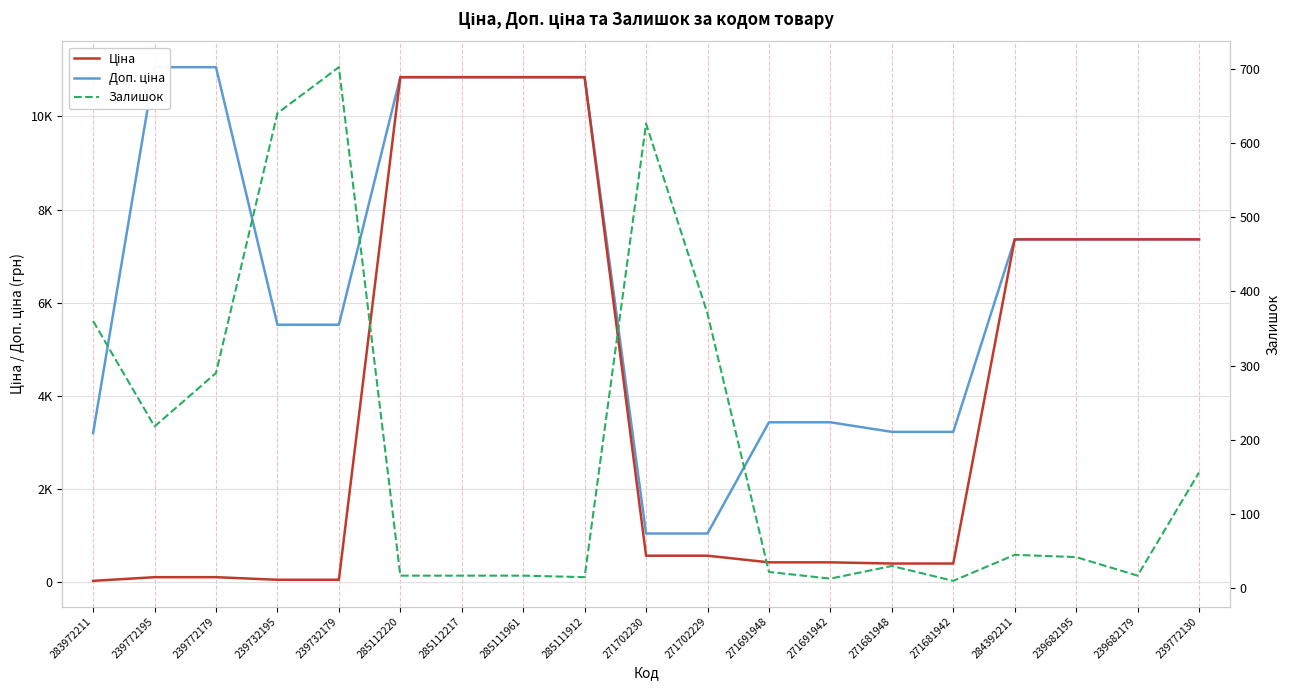

What is the label of the 13th point from the left?

271691942